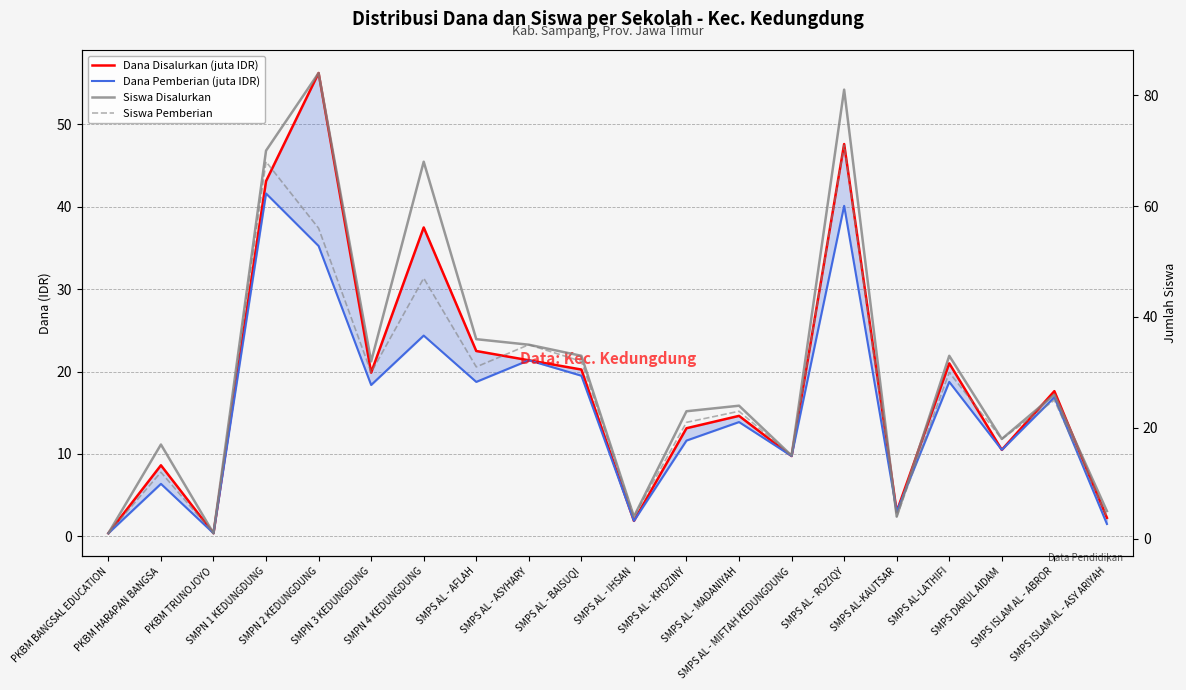

What is the sum of the Dana Disalurkan (juta IDR) values at SMPS AL - BAISUQI and SMPN 2 KEDUNGDUNG?

76.5